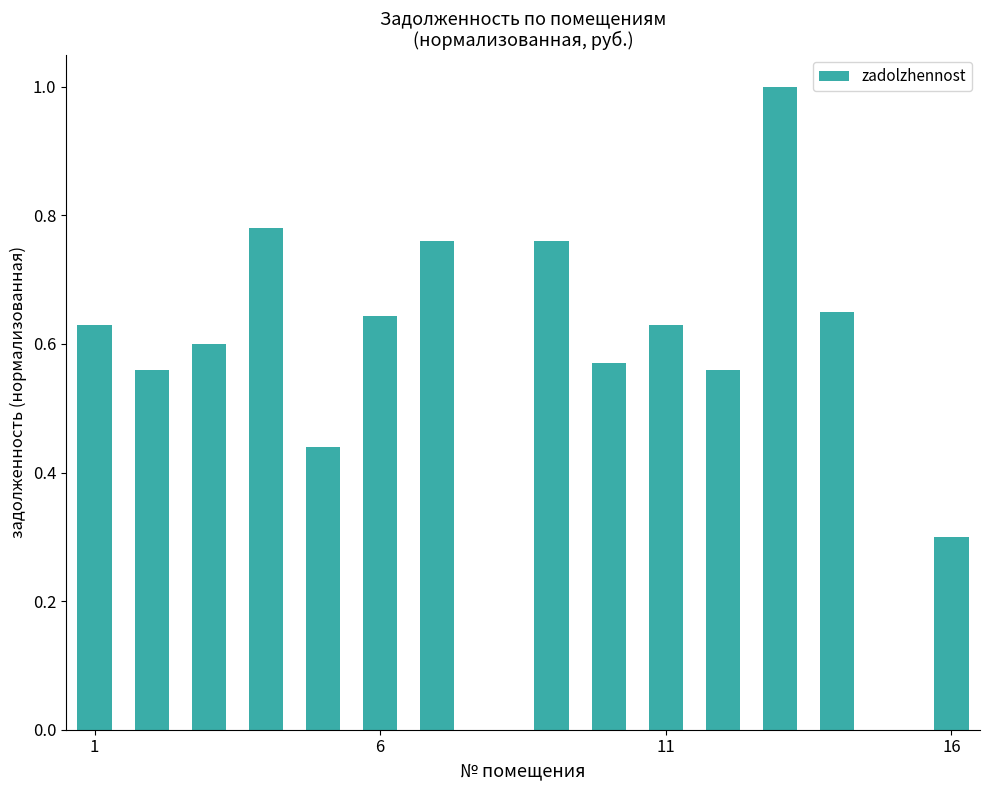

Does the chart contain stacked bars?

No